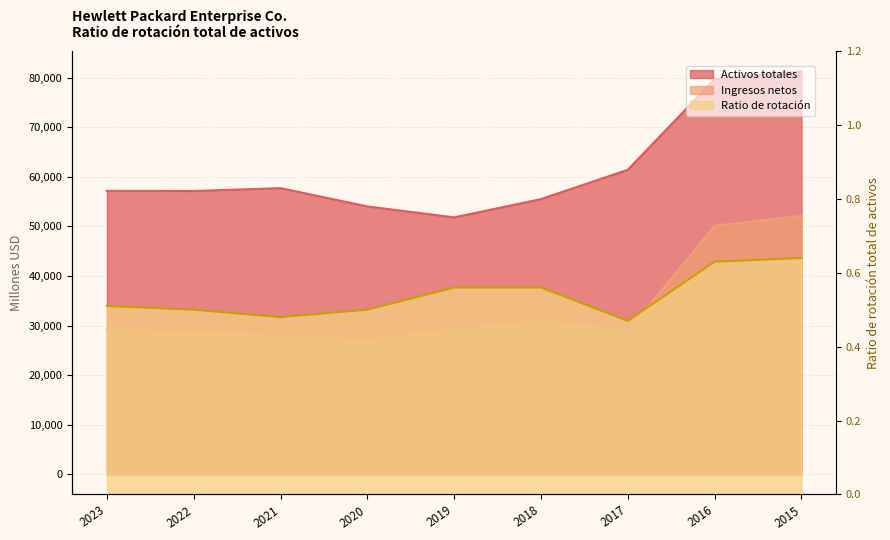

Does the chart display data point markers on the line(s)?

No